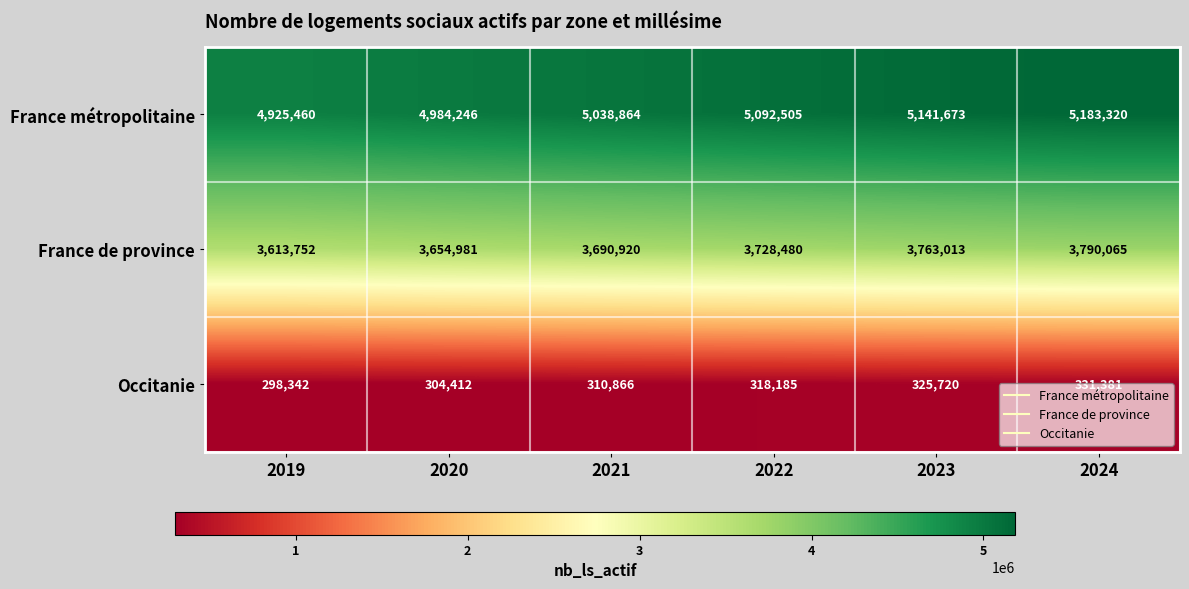

What is the difference between the maximum and minimum values in the Occitanie series?

33039